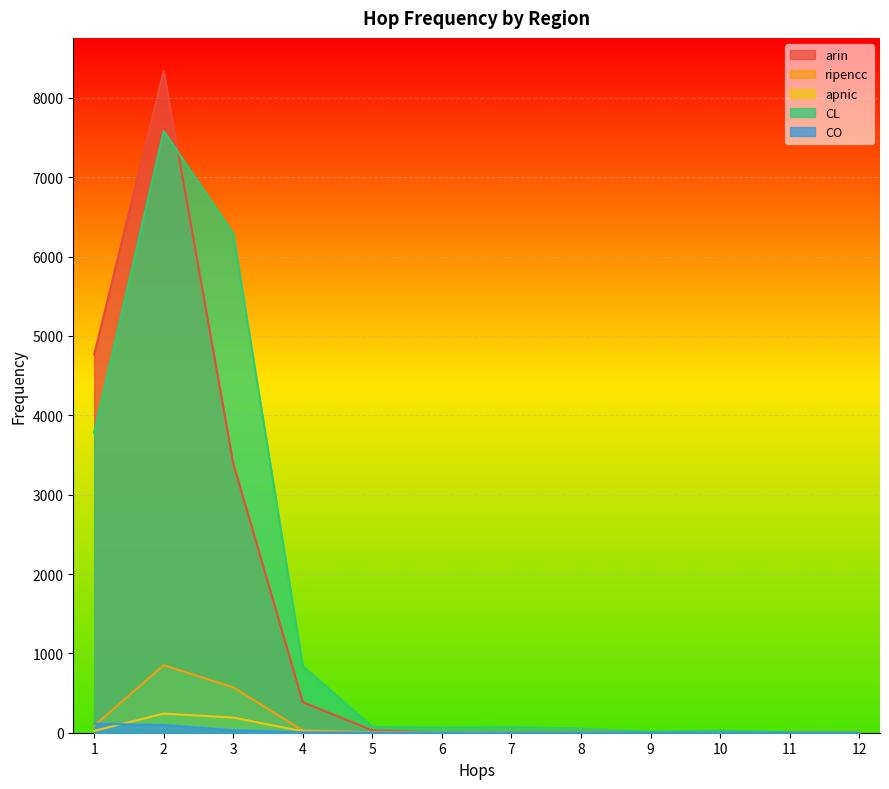

The apnic series shows 1 at 6. True or false?

True